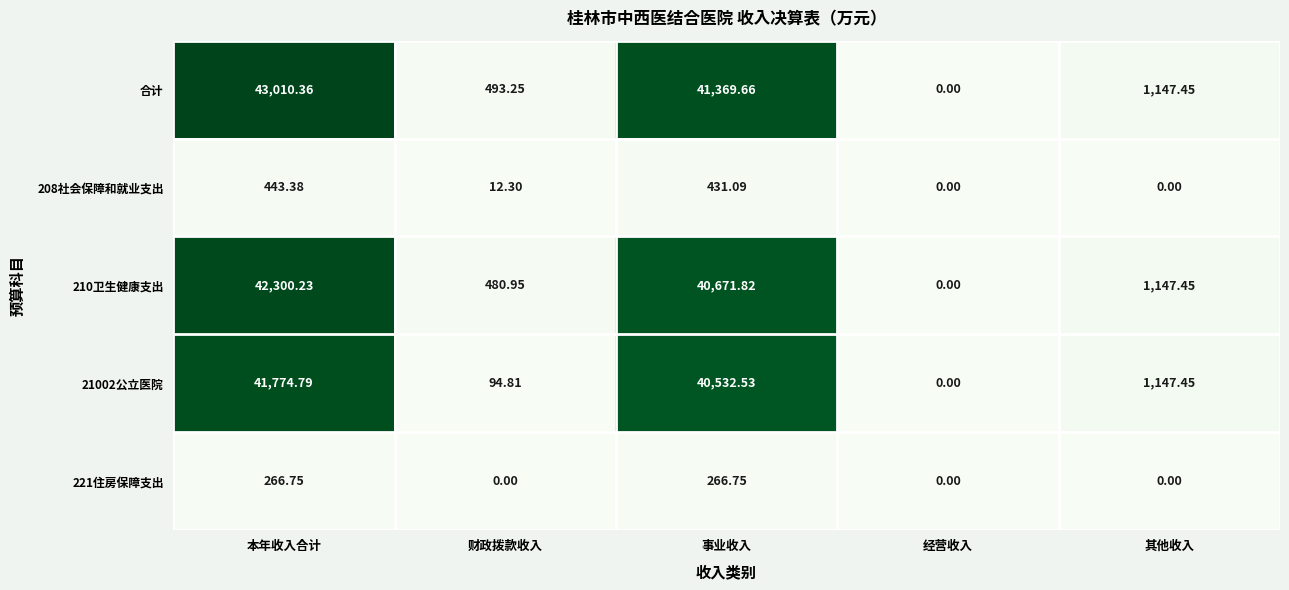

Count the number of categories in the chart.

5